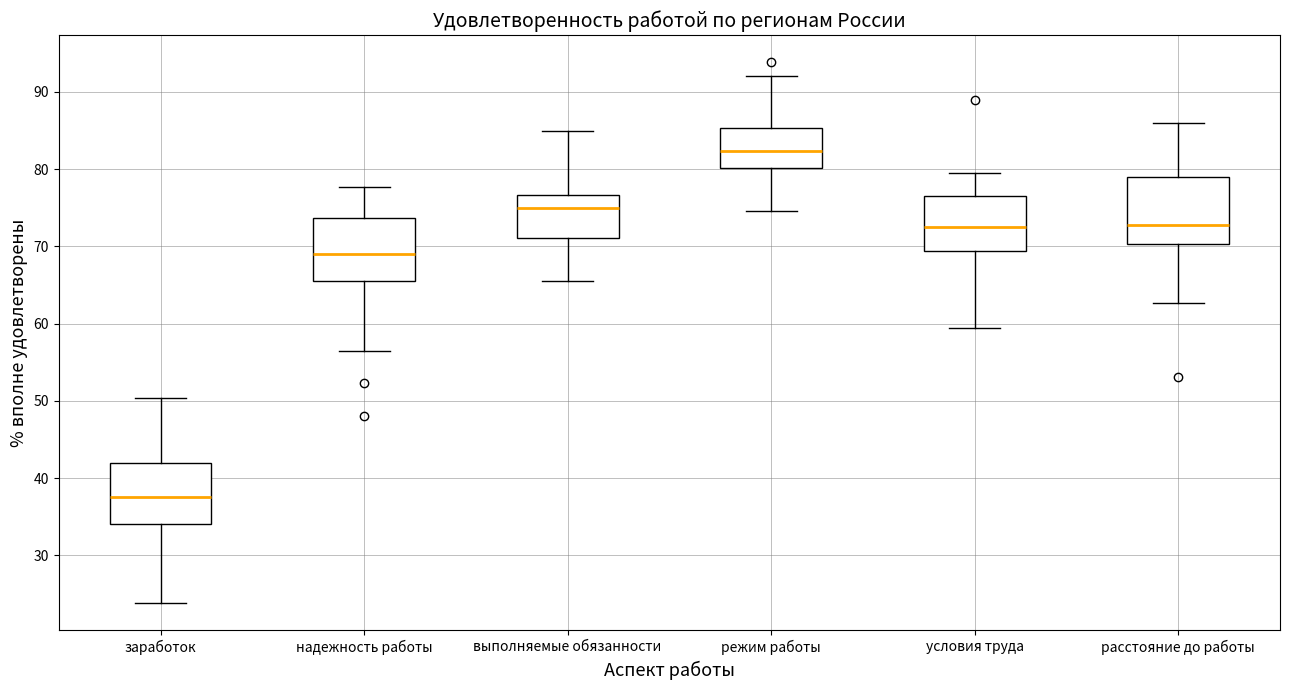

Which box's median line is the lowest?

заработок